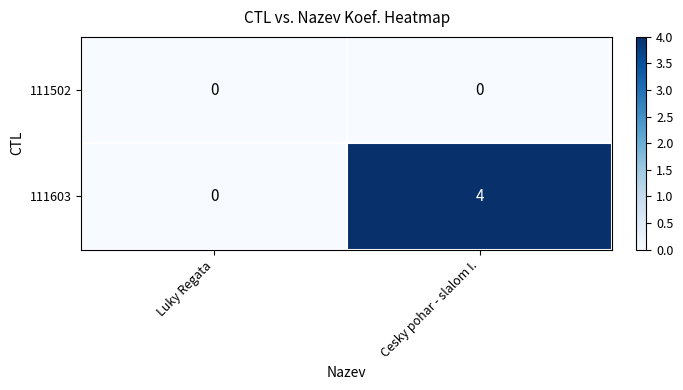

Where is 111603 nearest to the value 2?

Luky Regata